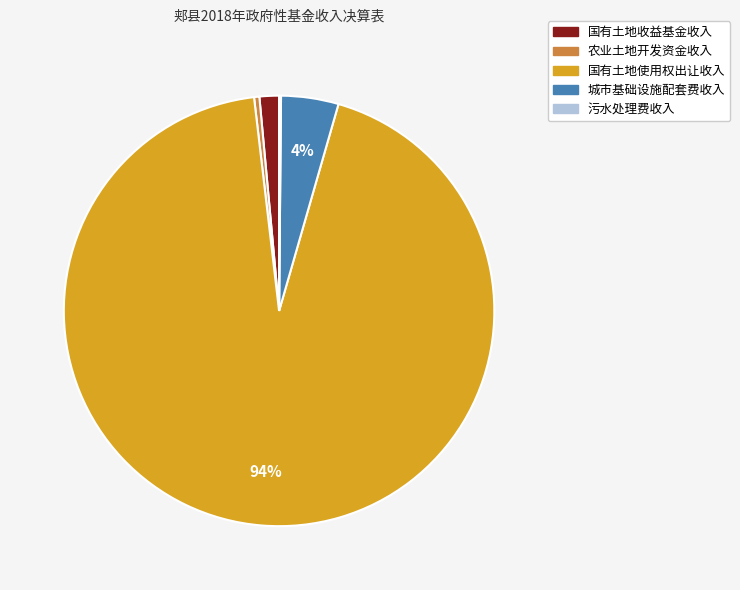

Is the sum of 国有土地收益基金收入 and 国有土地使用权出让收入 greater than half?

Yes